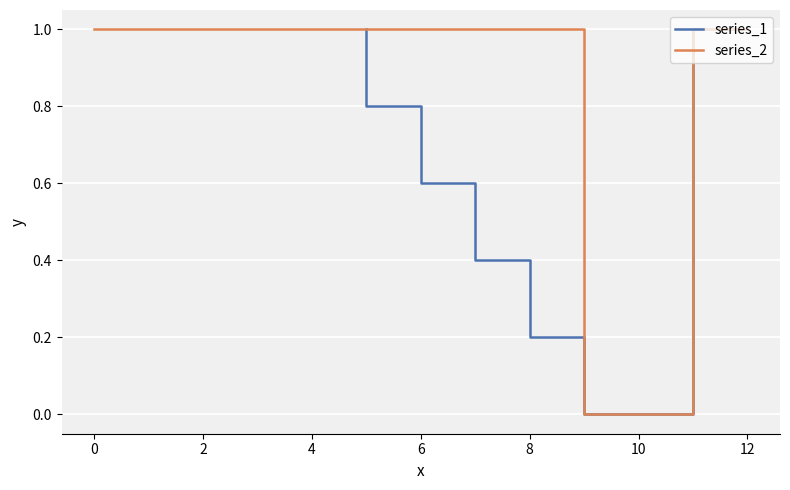

What is the average value?

0.5